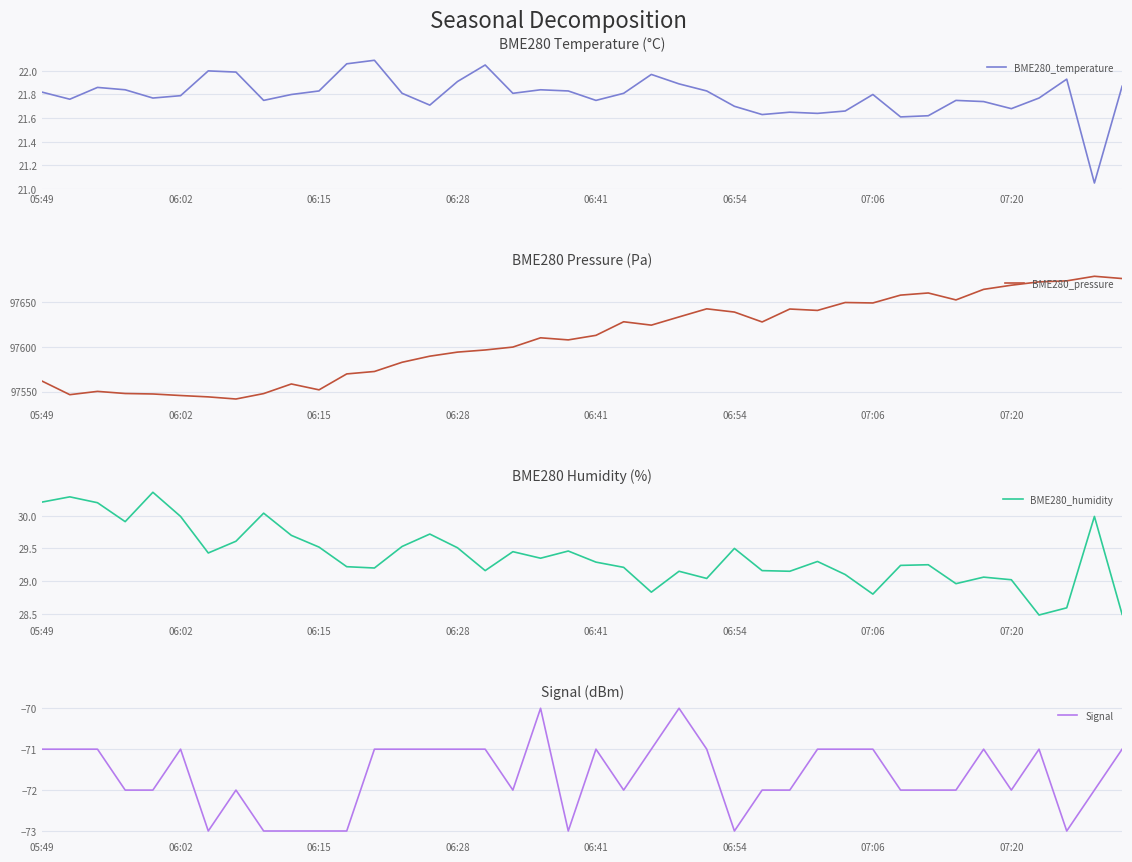

The value of BME280_humidity at 39 is 10.6. True or false?

False